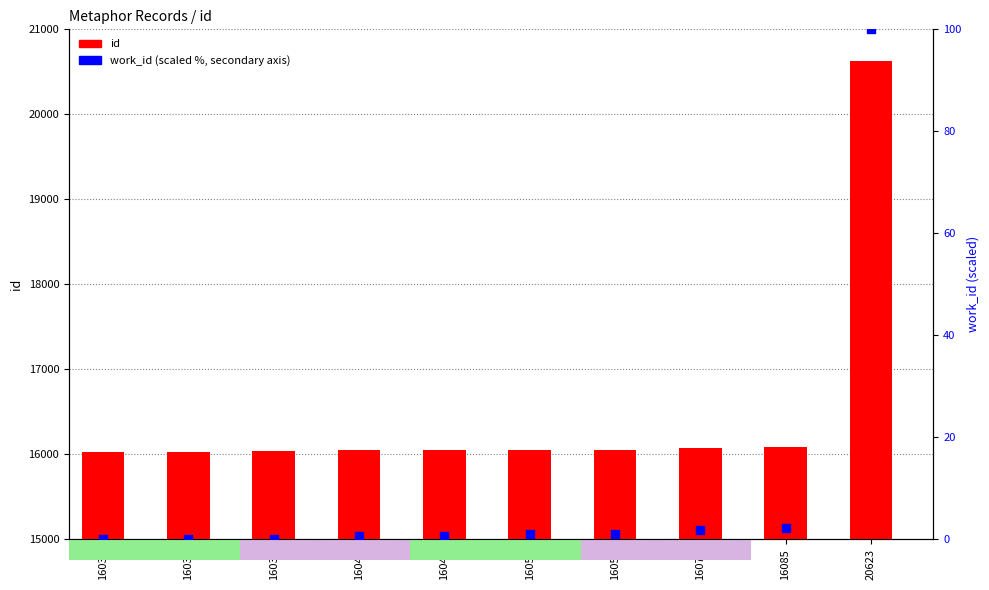

What are all the series names shown in the legend?

id, work_id (scaled)